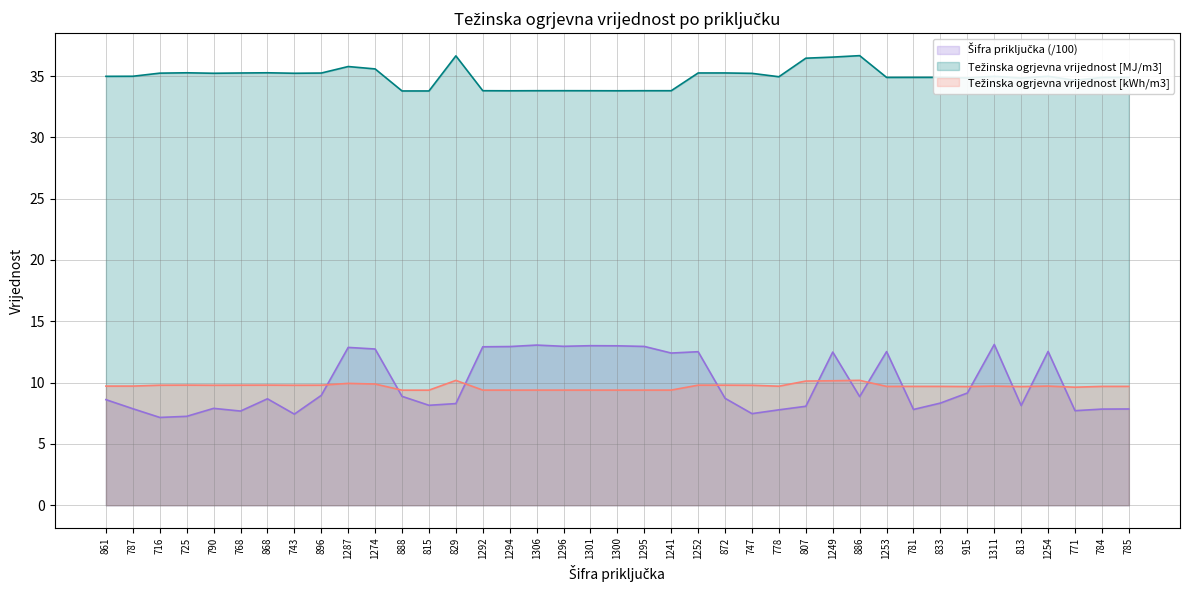

Rank the series at 872 from highest to lowest value.

Težinska ogrjevna vrijednost [MJ/m3], Težinska ogrjevna vrijednost [kWh/m3], Šifra priključka